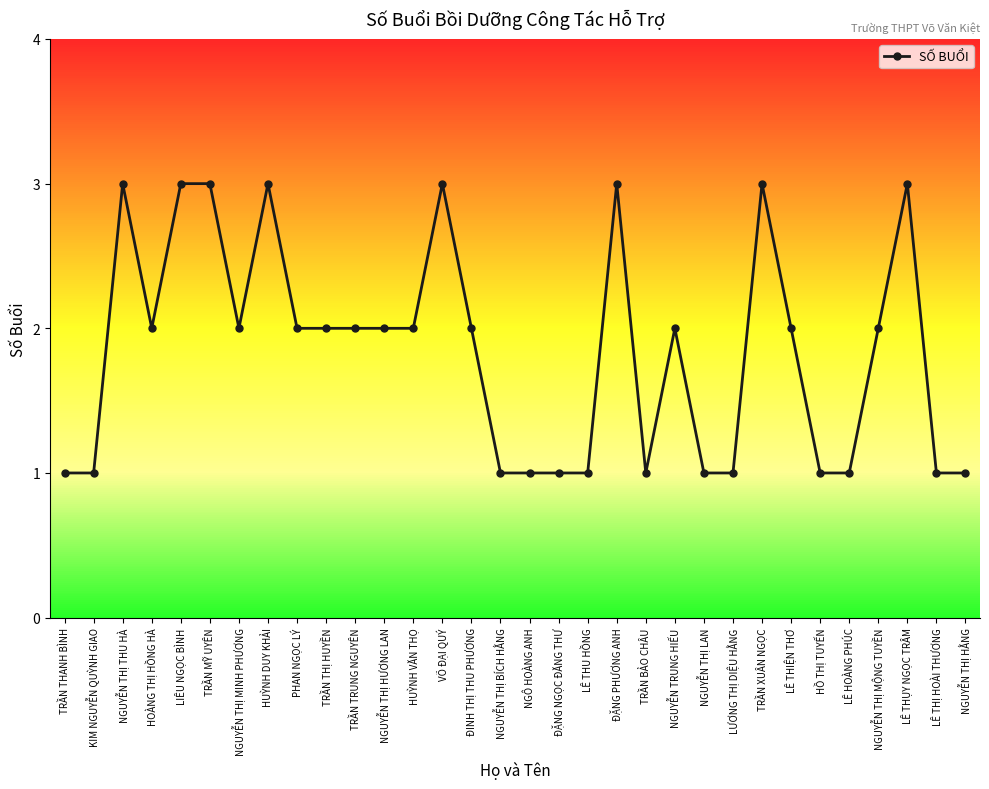

How many lines are shown in the chart?

1